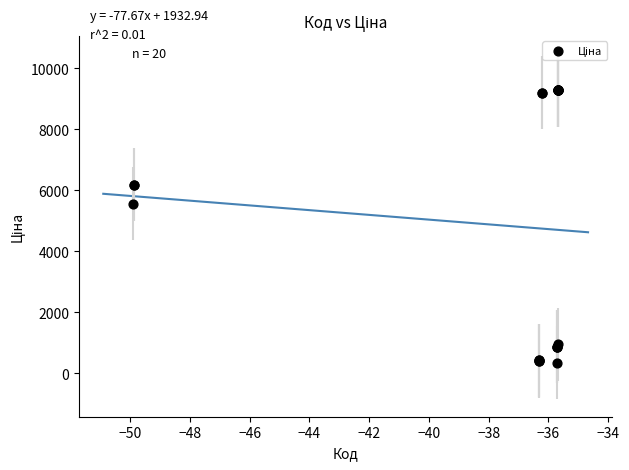

What Y value in the scatter plot is closest to 4821?

5560.3